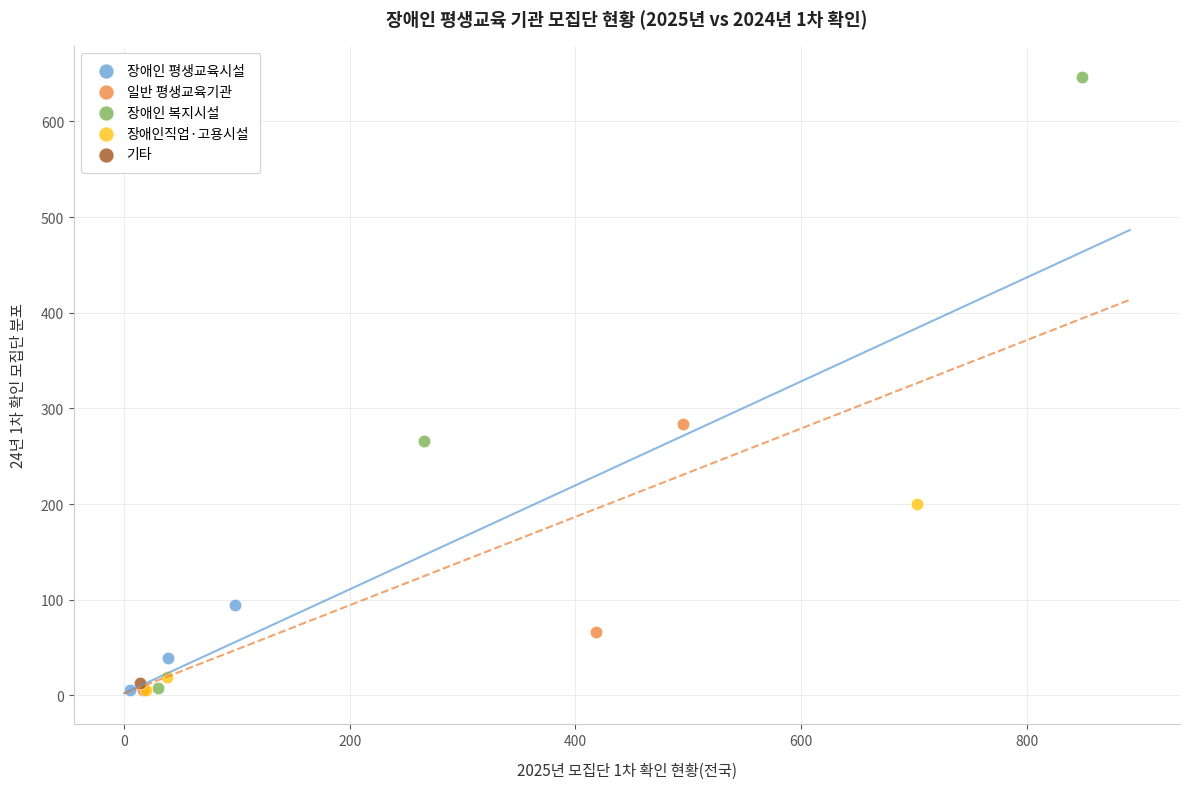

Which series reaches the maximum Y coordinate?

장애인 복지시설